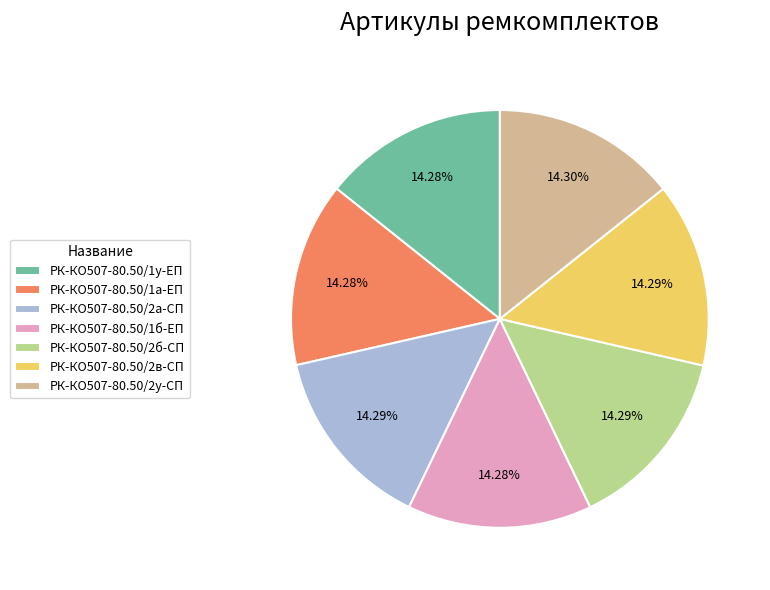

To the nearest percent, what percentage of the pie is РК-КО507-80.50/2б-СП?

14%